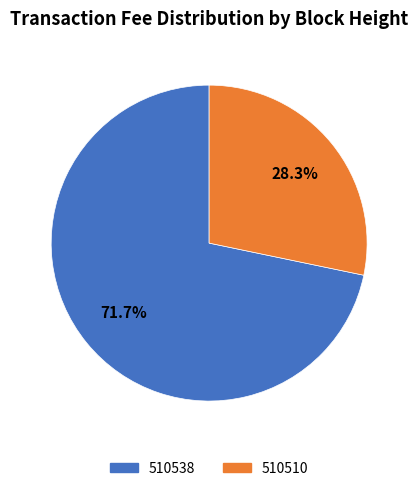

What is the total percentage of 510510 and 510538?

100.0%